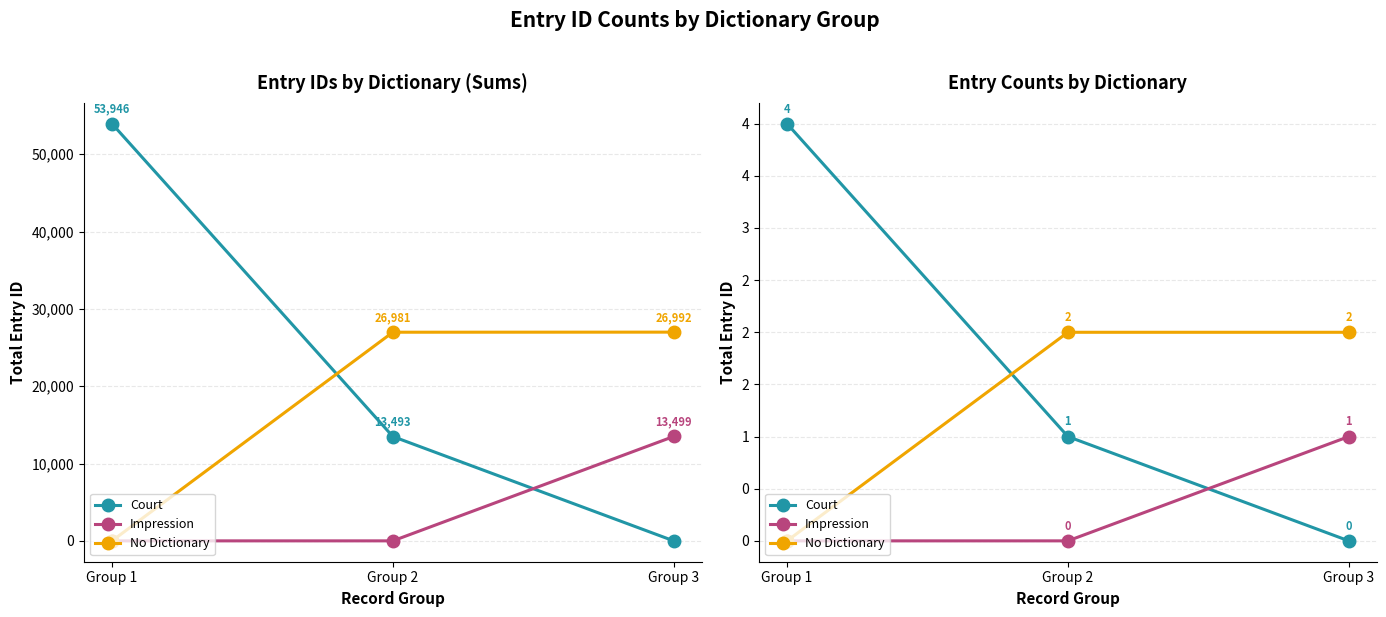

Rank the series at Group 3 from lowest to highest value.

Court, Impression, No Dictionary